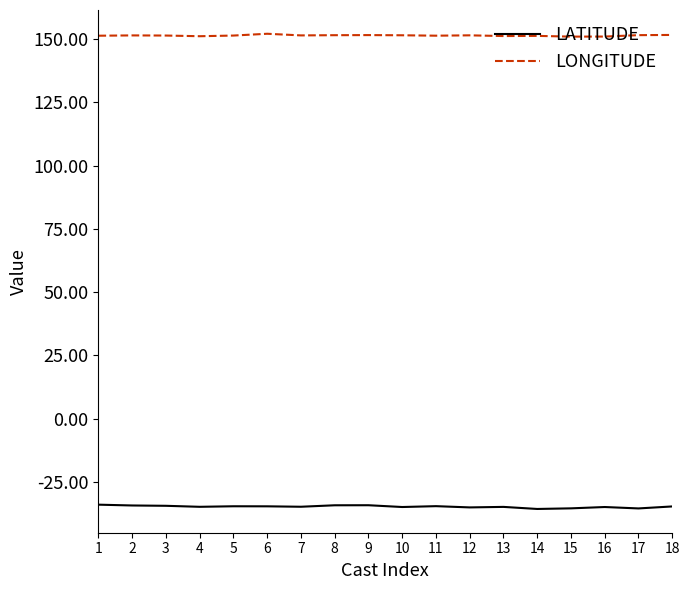

The LATITUDE series shows -14.2 at 17. True or false?

False